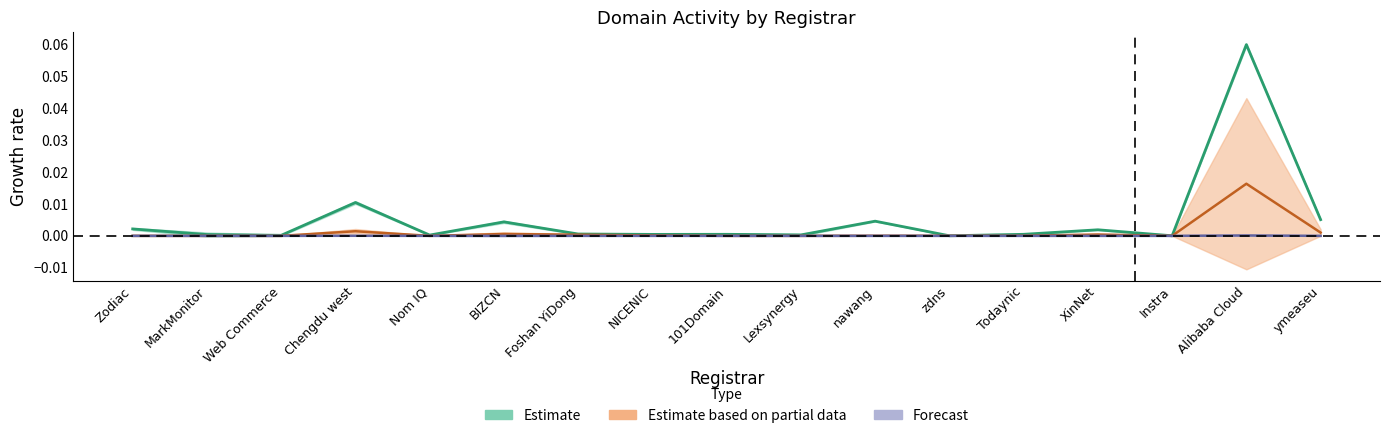

Is the value of net-adds-1-yr at Chengdu west greater than the value of attempted-adds at Nom IQ?

Yes